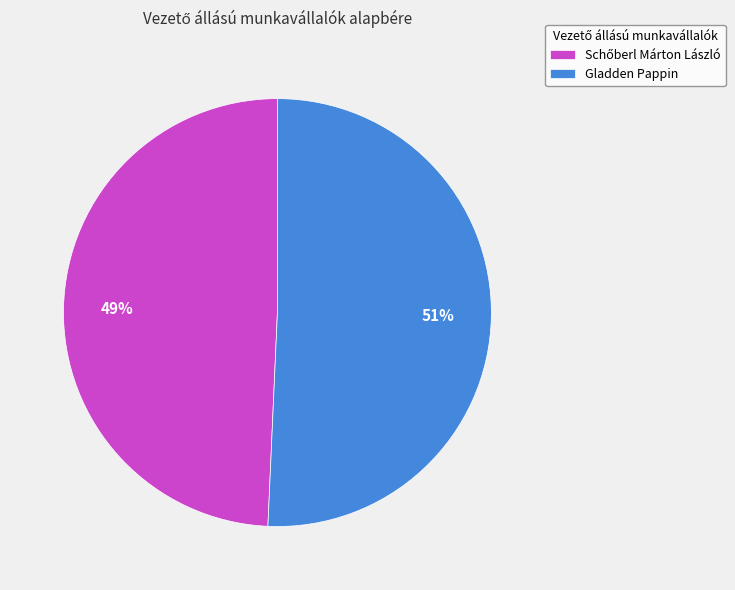

To the nearest percent, what is the average slice percentage?

50%